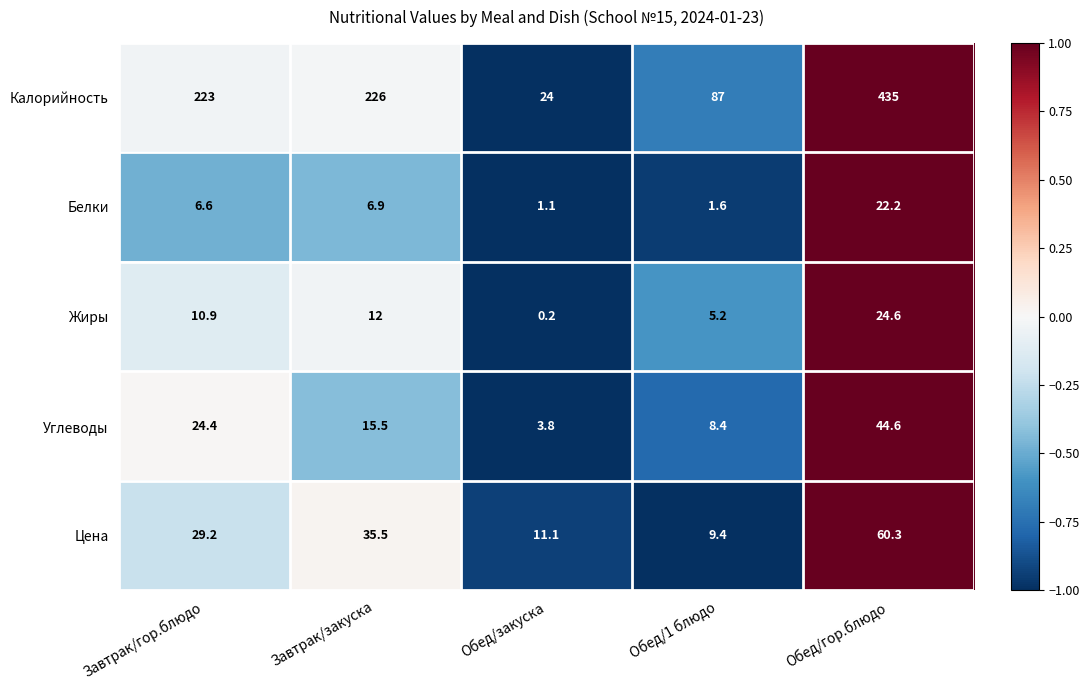

Reading left to right, extract all data points from this chart.

Калорийность: Завтрак/гор.блюдо=223.0	Завтрак/закуска=226.0	Обед/закуска=24.0	Обед/1 блюдо=87.0	Обед/гор.блюдо=435.0
Белки: Завтрак/гор.блюдо=6.6	Завтрак/закуска=6.9	Обед/закуска=1.1	Обед/1 блюдо=1.6	Обед/гор.блюдо=22.2
Жиры: Завтрак/гор.блюдо=10.9	Завтрак/закуска=12.0	Обед/закуска=0.2	Обед/1 блюдо=5.2	Обед/гор.блюдо=24.6
Углеводы: Завтрак/гор.блюдо=24.4	Завтрак/закуска=15.5	Обед/закуска=3.8	Обед/1 блюдо=8.4	Обед/гор.блюдо=44.6
Цена: Завтрак/гор.блюдо=29.2	Завтрак/закуска=35.5	Обед/закуска=11.1	Обед/1 блюдо=9.4	Обед/гор.блюдо=60.3